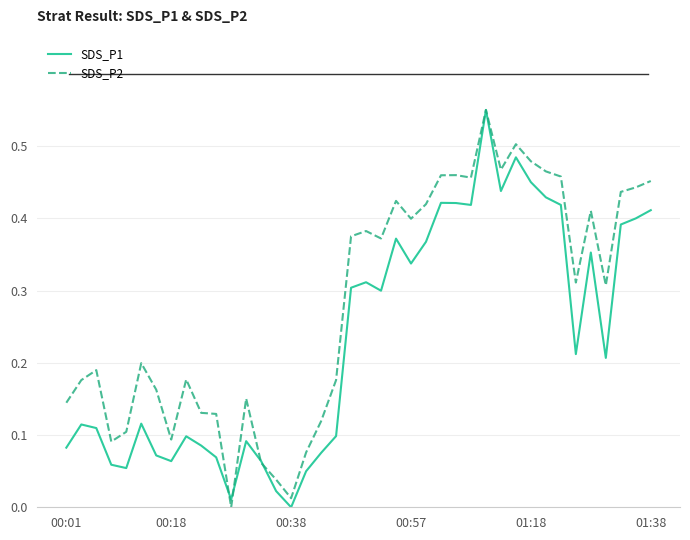

What is the sum of all SDS_P2 values?

11.3